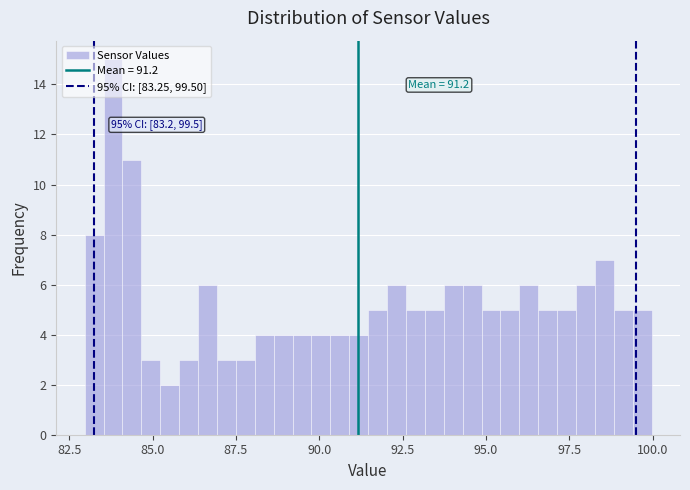

Read against the x-axis, roughly where is the centre of the tallest bar?

84.0